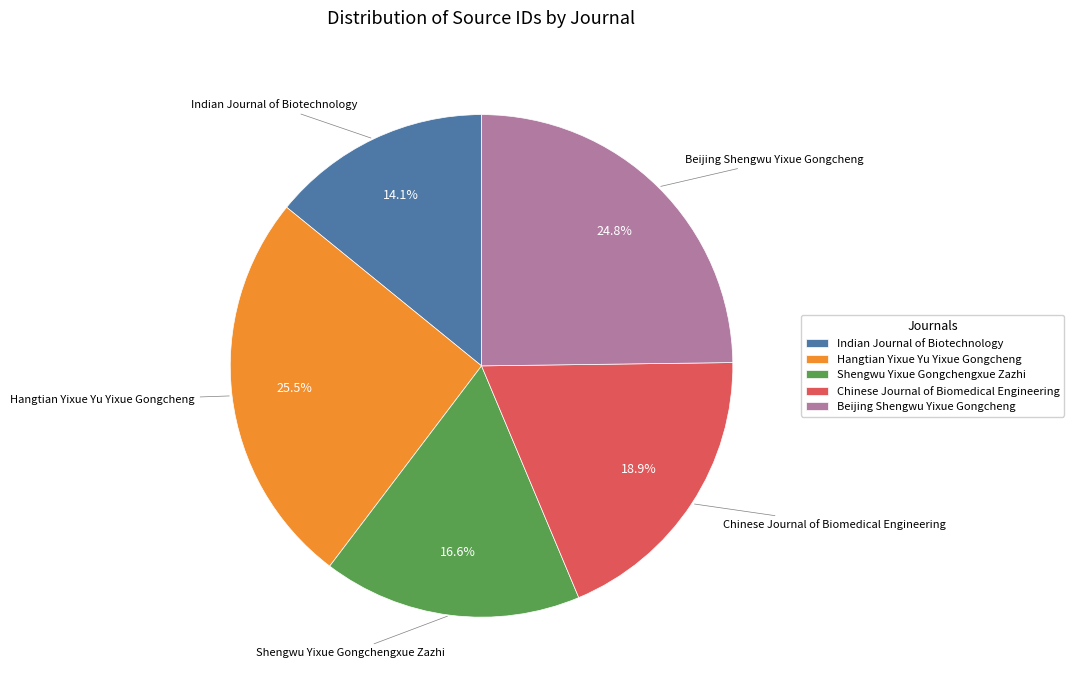

Is it true that Indian Journal of Biotechnology is 3% of the pie?

False